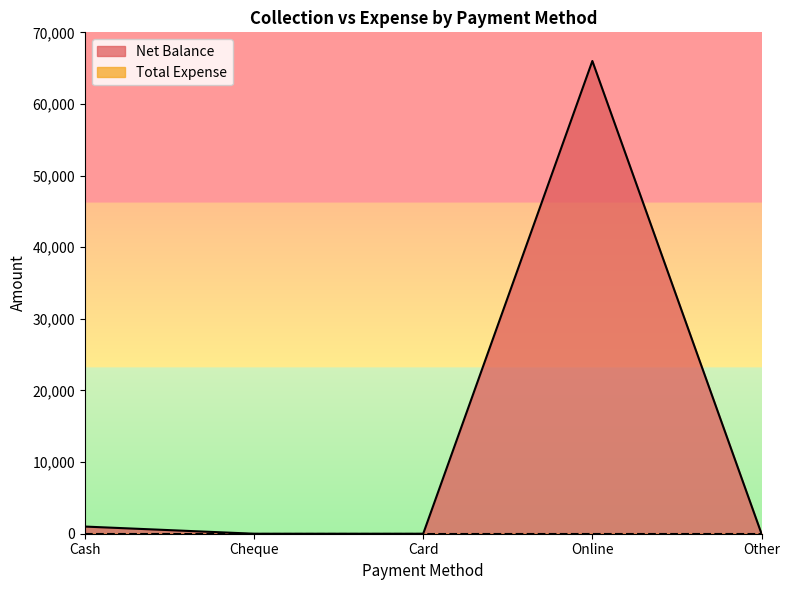

Reading right to left, transcribe all the data shown in this chart.

Other=0	Online=66000	Card=0	Cheque=0	Cash=1000